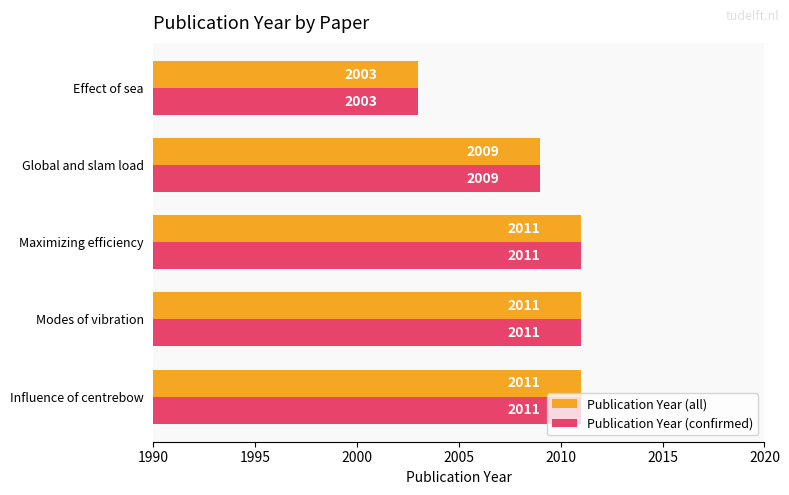

What is the total value across all series at Influence of centrebow?

4022